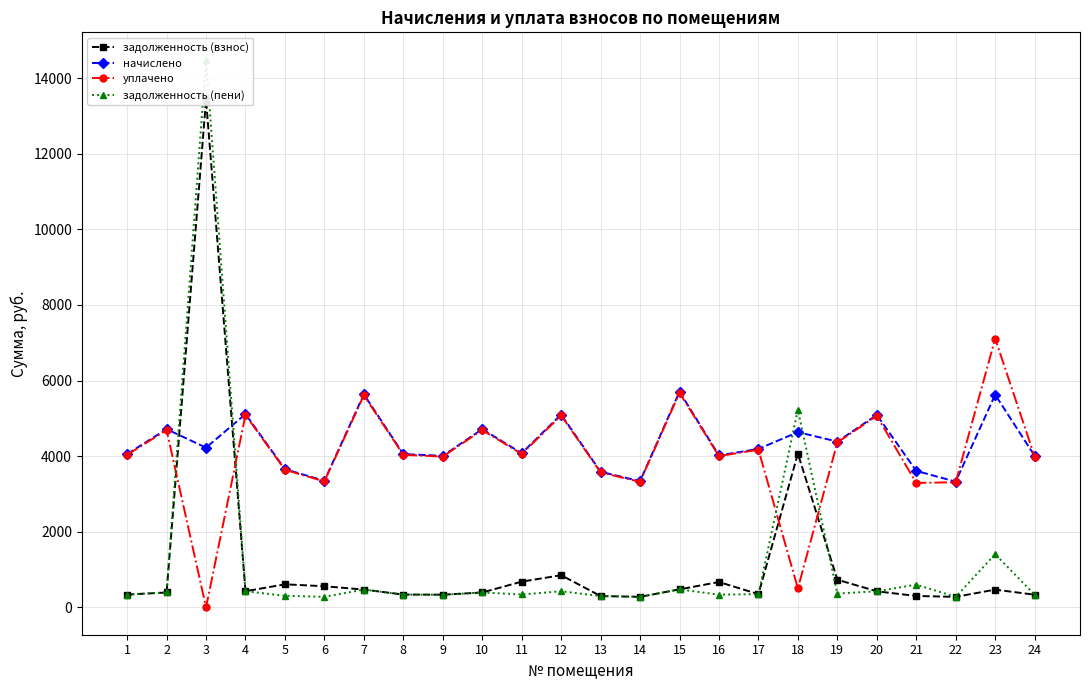

What is the difference between the задолженность (пени) values at 24 and 4?

92.1